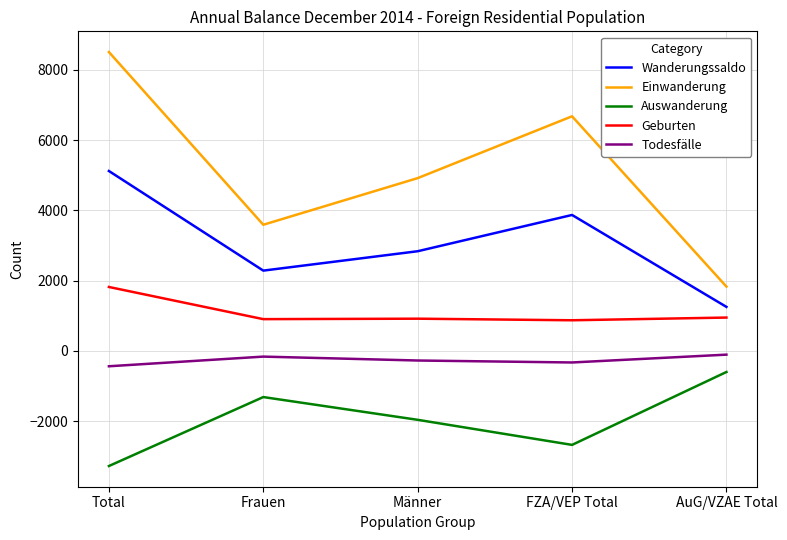

At which category does the chart reach its peak across all series?

Total